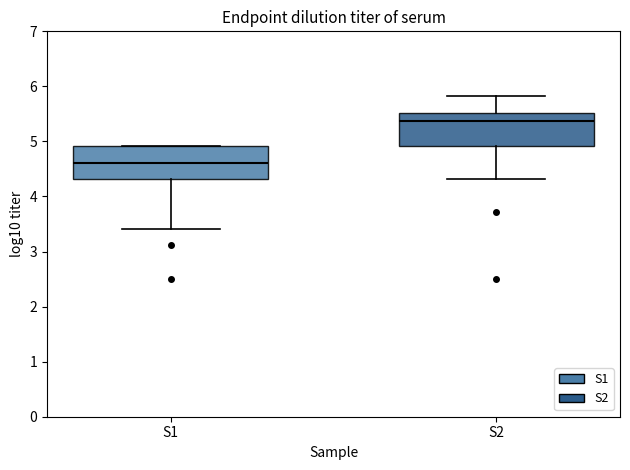

Which box has the highest median line?

S2